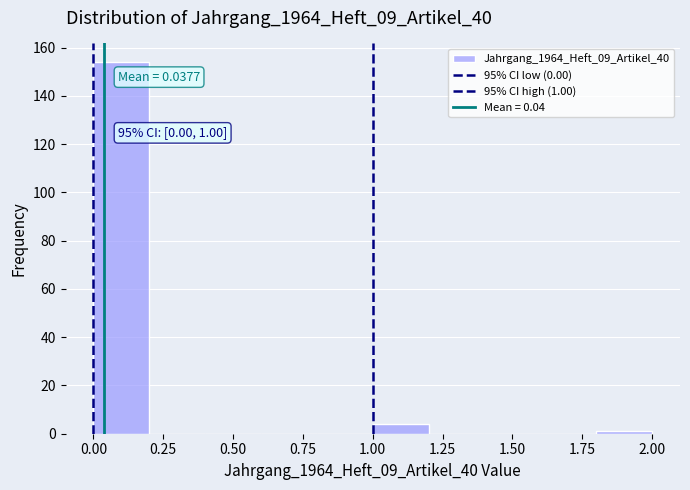

Over which range of the x-axis is the bar tallest?

0.0 to 0.2